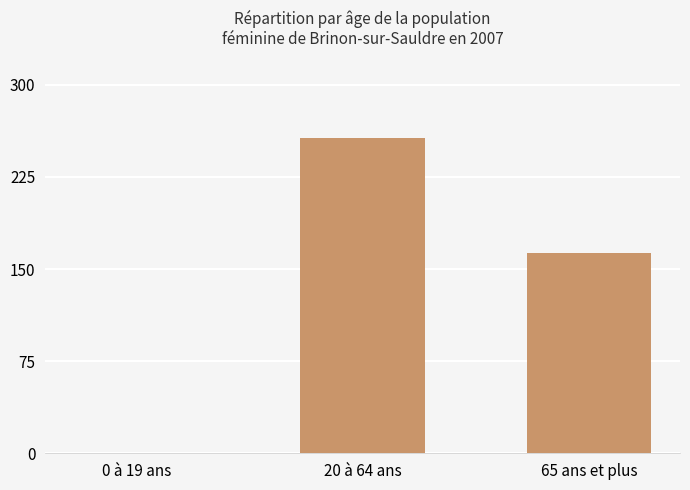

Is it true that the value at 65 ans et plus is 163?

True